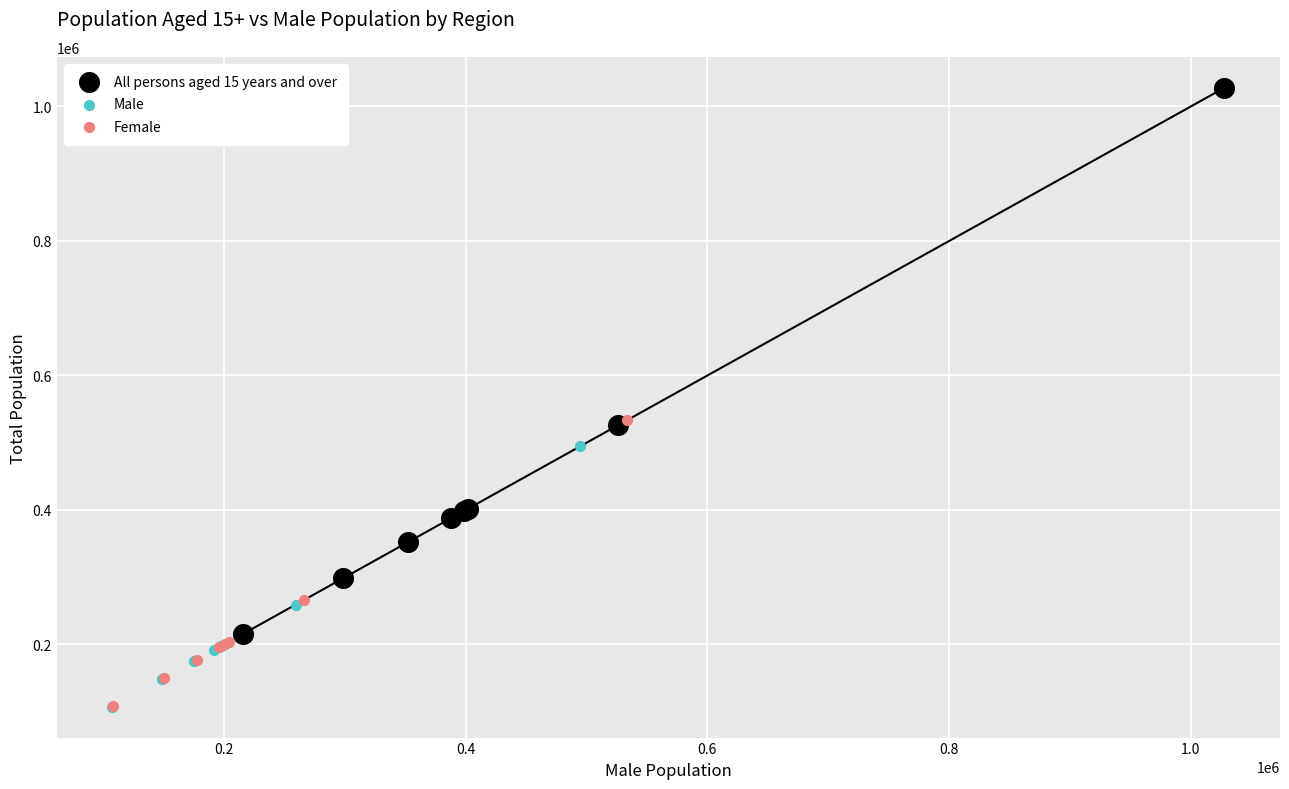

Which series has the widest spread of Y values?

All persons aged 15 years and over